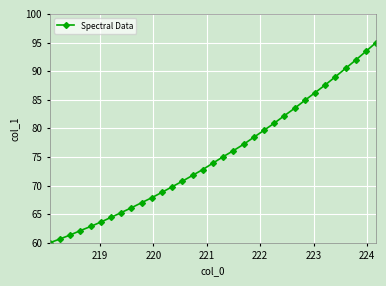

What is the value of the 19th point from the left?

76.1